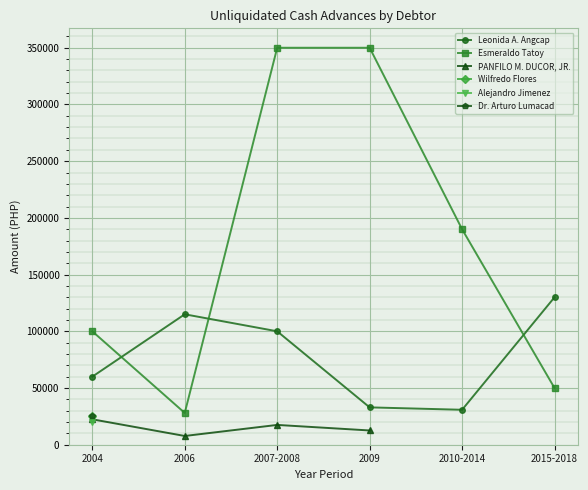

What position from the left is 2015-2018?

6